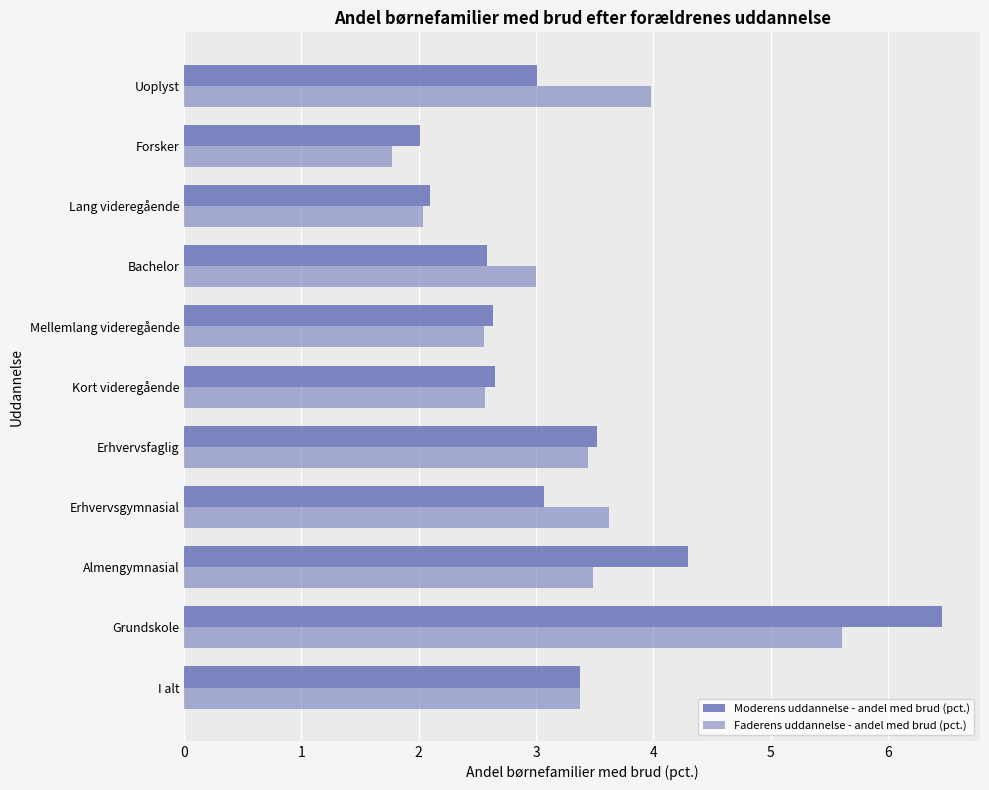

How many data points in Moderens uddannelse - andel med brud (pct.) are less than 3?

5